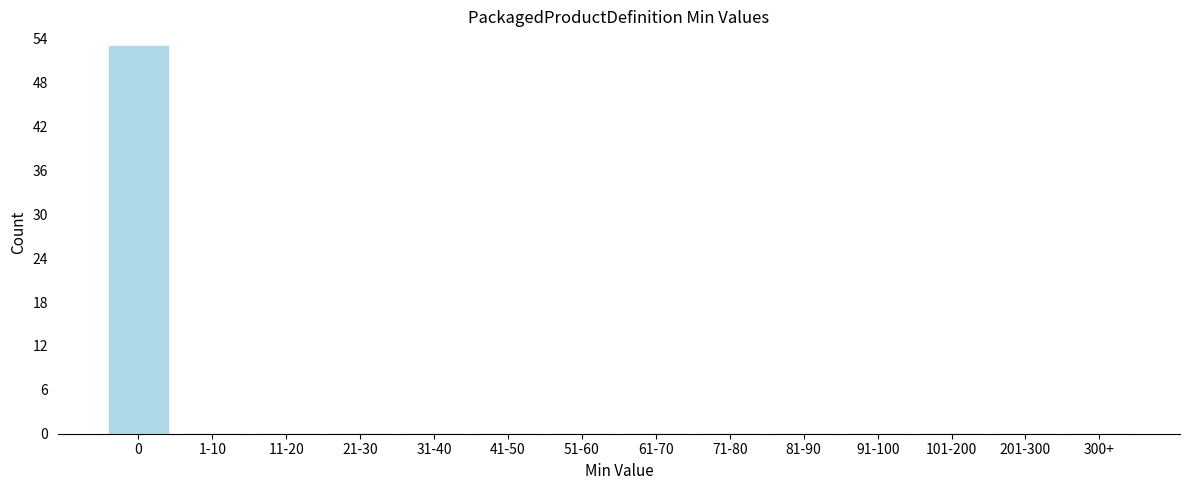

Reading left to right, what are all the values shown in this chart?

0=53	1-10=0	11-20=0	21-30=0	31-40=0	41-50=0	51-60=0	61-70=0	71-80=0	81-90=0	91-100=0	101-200=0	201-300=0	300+=0